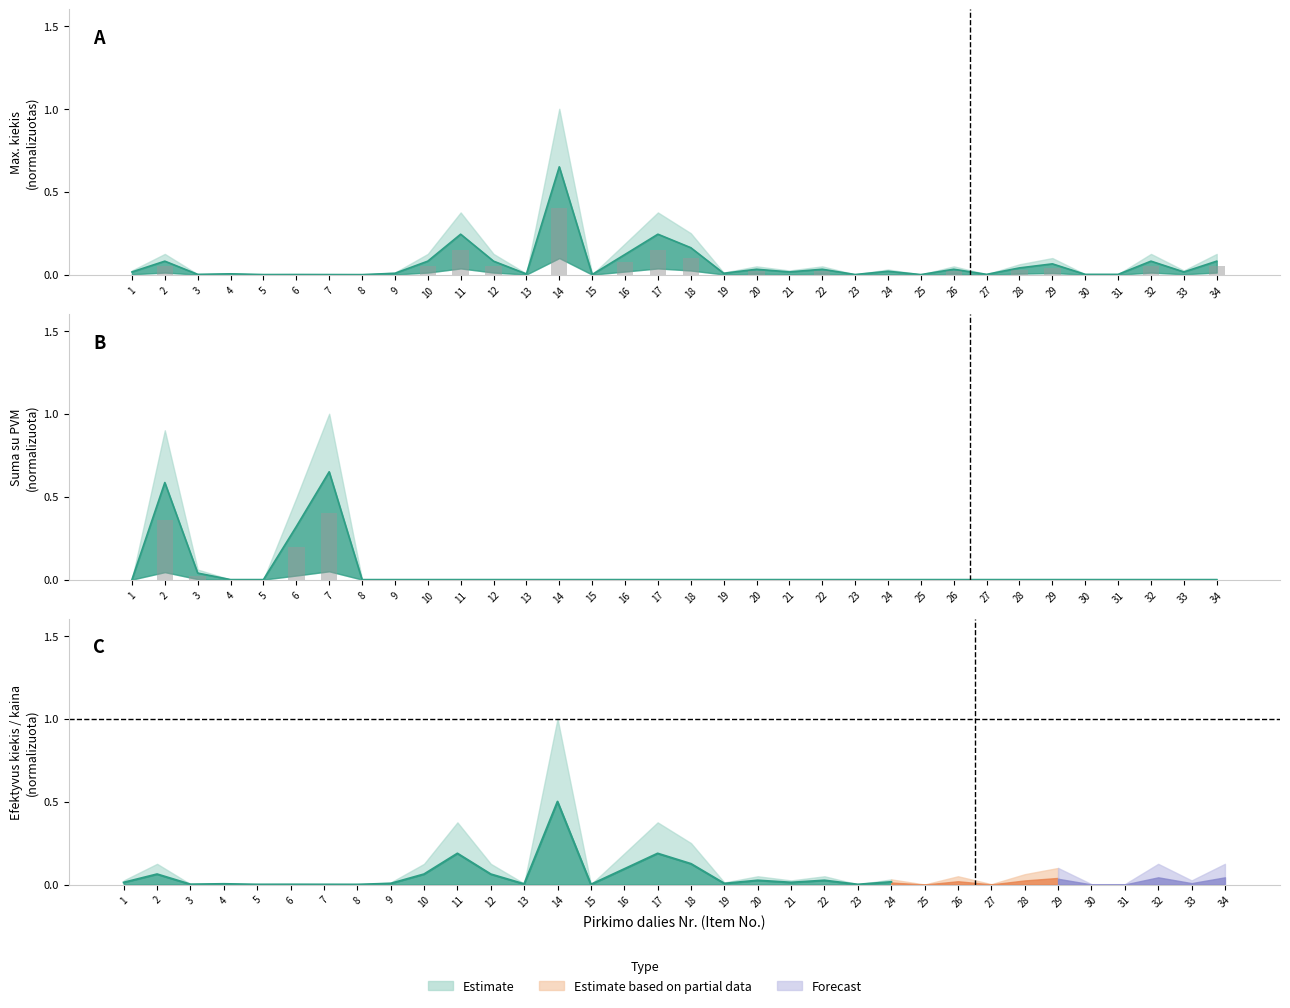

Reading left to right, list all the values displayed in this chart.

Maksimalus orientacinis kiekis: 0.0	0.1	0.0	0.0	0.0	0.0	0.0	0.0	0.0	0.1	0.2	0.1	0.0	0.7	0.0	0.1	0.2	0.2	0.0	0.0	0.0	0.0	0.0	0.0	0.0	0.0	0.0	0.0	0.1	0.0	0.0	0.1	0.0	0.1
Suma Eur be PVM: 0.0	0.6	0.0	0.0	0.0	0.3	0.7	0.0	0.0	0.0	0.0	0.0	0.0	0.0	0.0	0.0	0.0	0.0	0.0	0.0	0.0	0.0	0.0	0.0	0.0	0.0	0.0	0.0	0.0	0.0	0.0	0.0	0.0	0.0
Suma Eur su PVM: 0.0	0.4	0.0	0.0	0.0	0.2	0.4	0.0	0.0	0.0	0.0	0.0	0.0	0.0	0.0	0.0	0.0	0.0	0.0	0.0	0.0	0.0	0.0	0.0	0.0	0.0	0.0	0.0	0.0	0.0	0.0	0.0	0.0	0.0